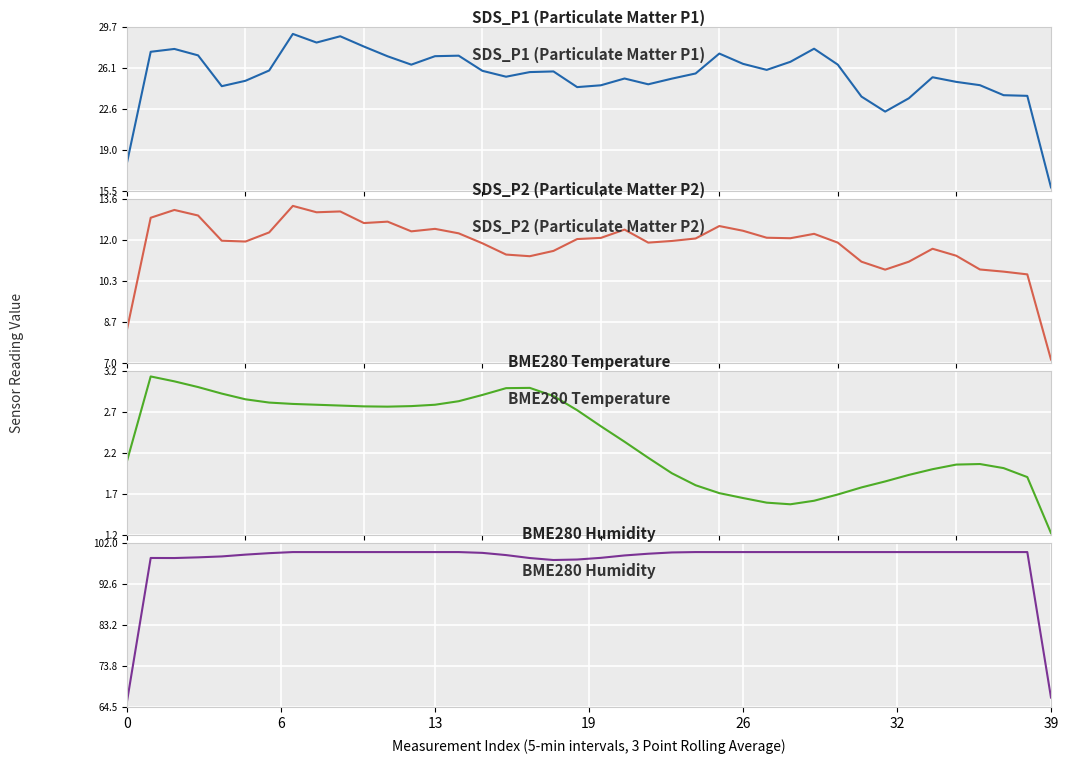

How many data points in BME280_temperature are less than 2?

13